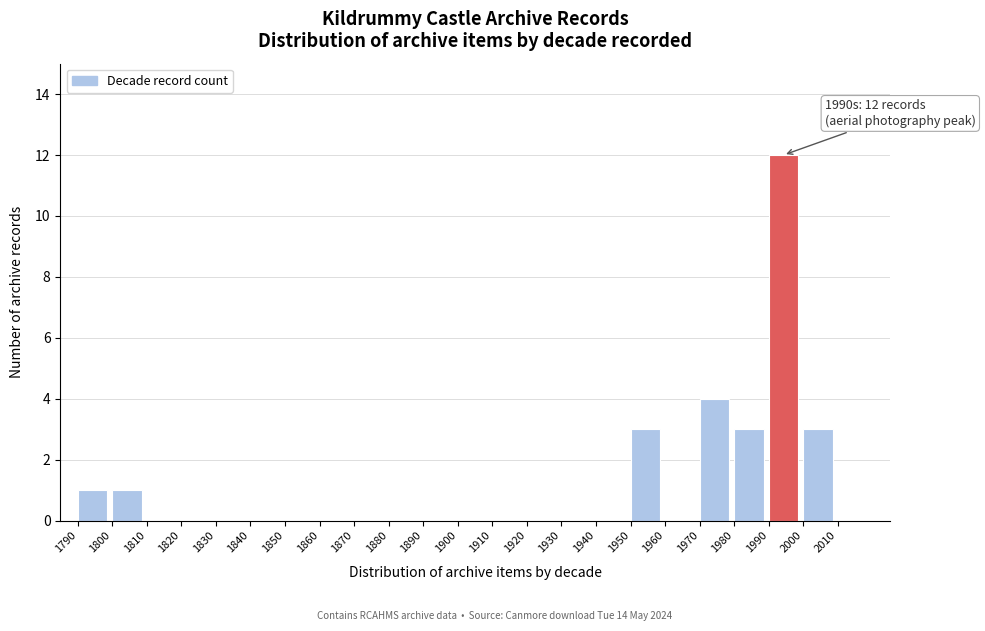

Which range on the x-axis has the tallest bar?

1990 to 2000